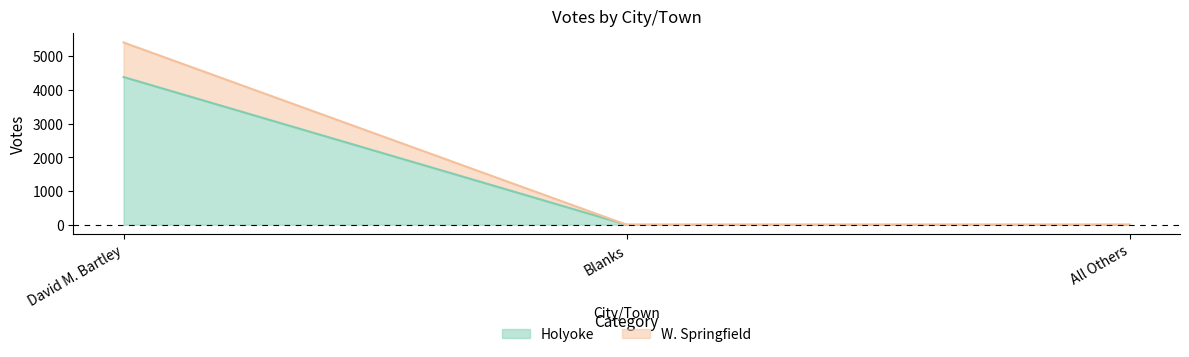

How many lines are shown in the chart?

2